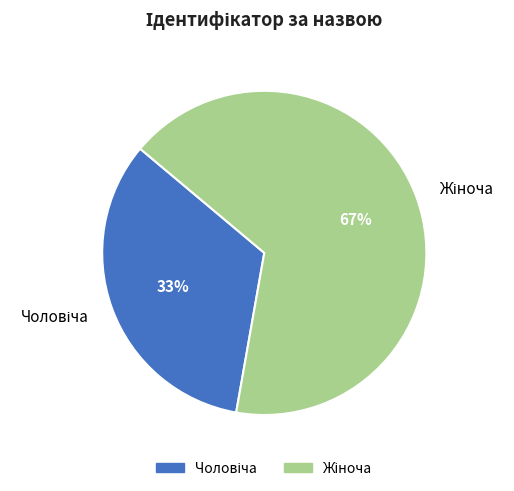

To the nearest percent, what is the average slice percentage?

50%